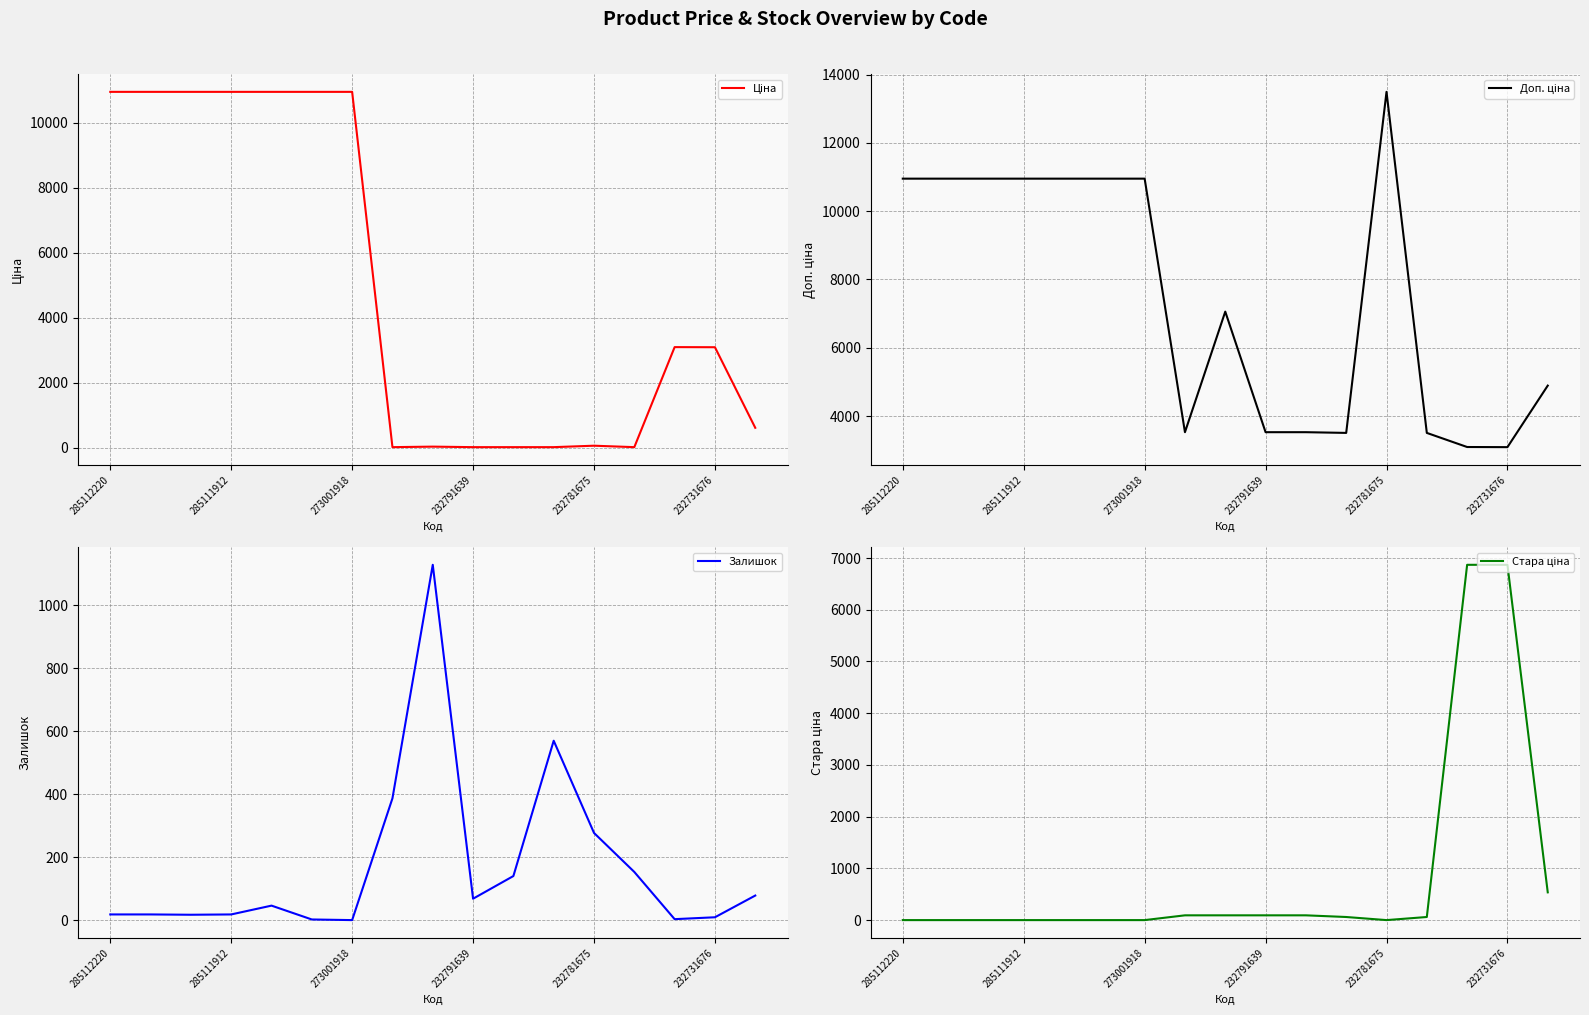

True or false: Залишок has a value of 0 at 273001918.

True